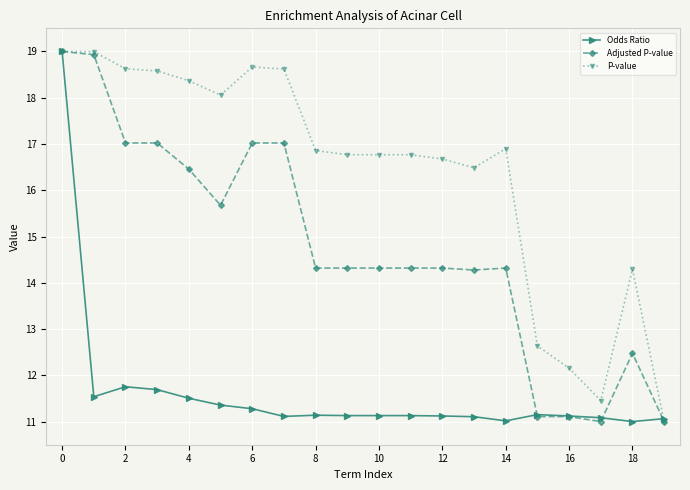

What is the sum of all Odds Ratio values?

232.4